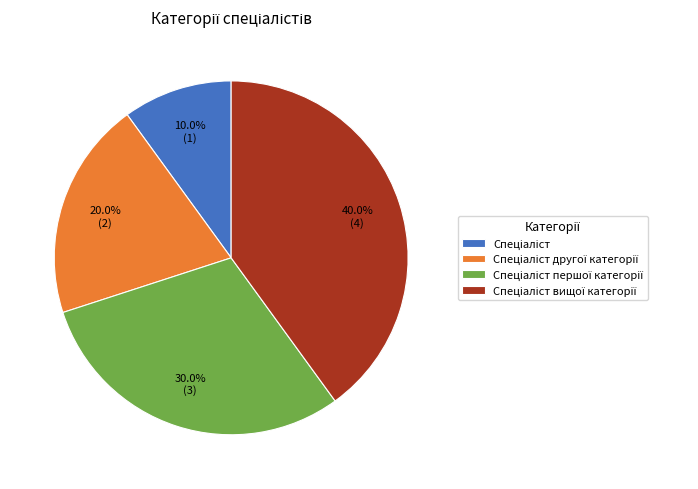

Is there any slice that represents more than half of the pie?

No